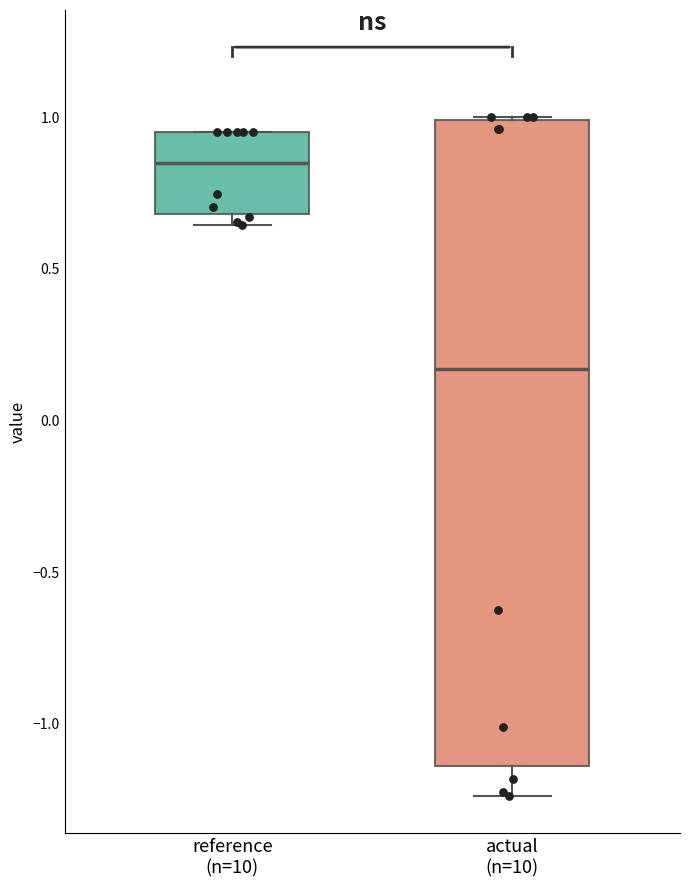

Reading left to right, transcribe this box plot: for each box, give where its median line is, the range the box spans, and where its two whiskers end, as read against the y-axis. The values are not printed on the chart, so give them approximately, as read against the axis.

reference (n=10): median 0.85, box 0.70 to 0.95, whiskers 0.65 to 0.95
actual (n=10): median 0.15, box -1.15 to 1.00, whiskers -1.25 to 1.00